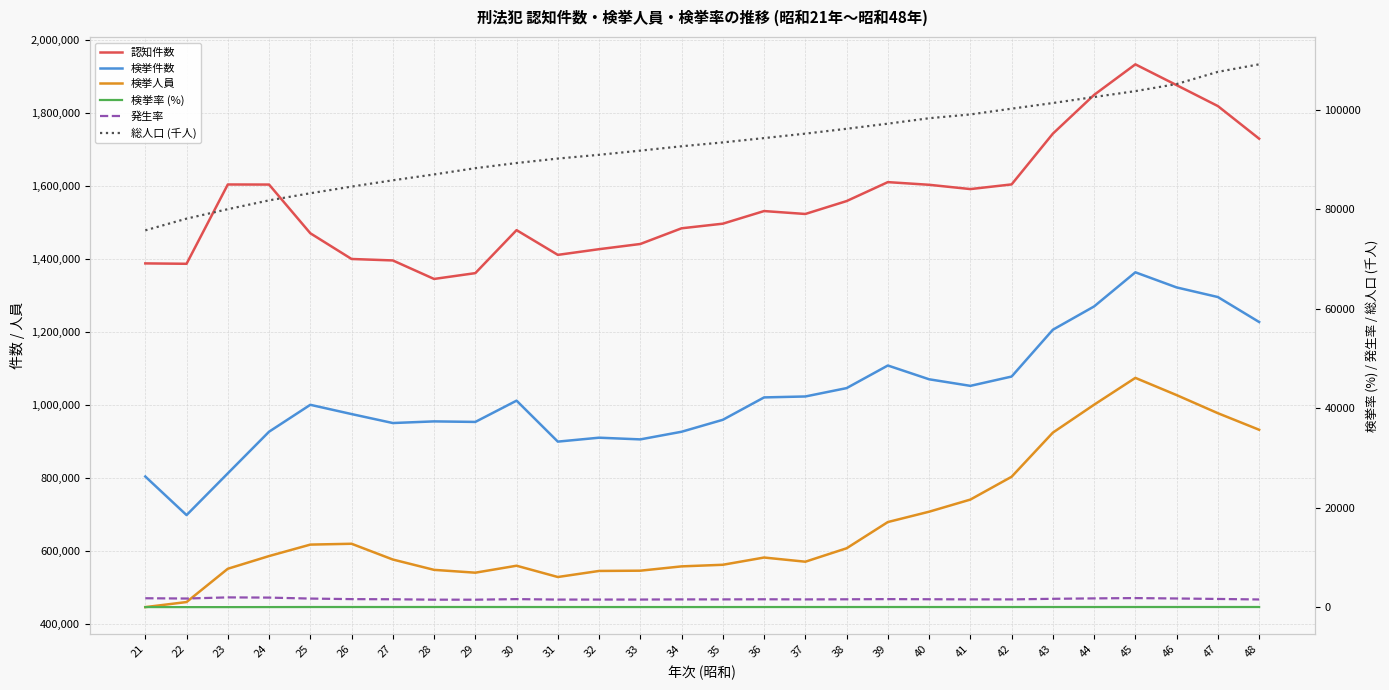

The 検挙件数 series shows 1107374.0 at 39. True or false?

True